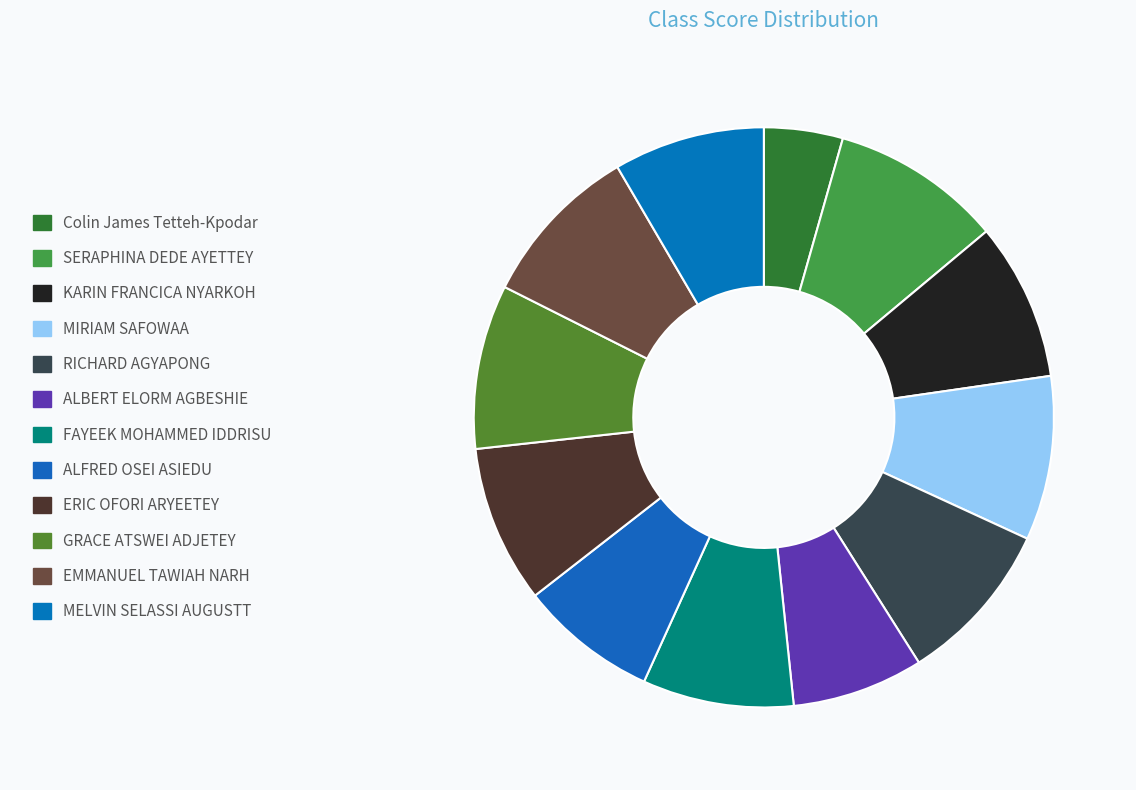

Is it true that EMMANUEL TAWIAH NARH is 9% of the pie?

True